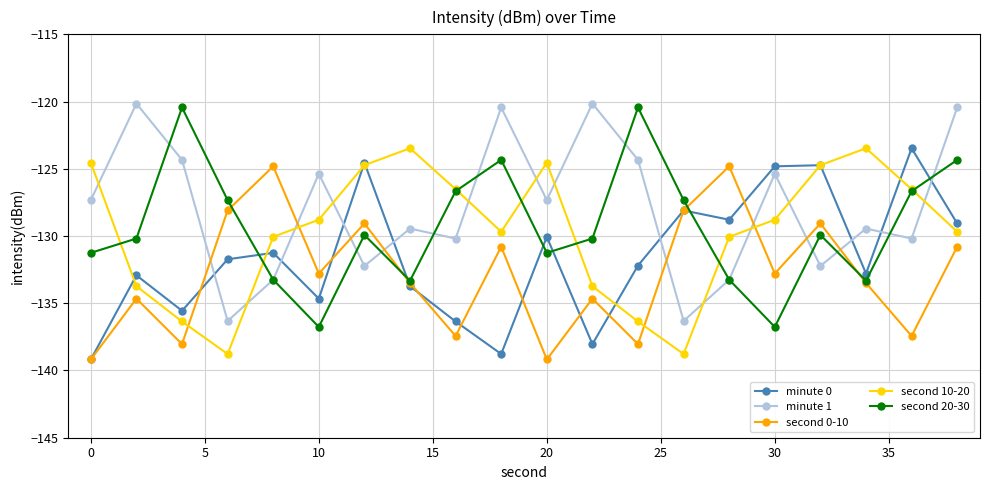

What are all the series names shown in the legend?

minute 0, minute 1, second 0-10, second 10-20, second 20-30